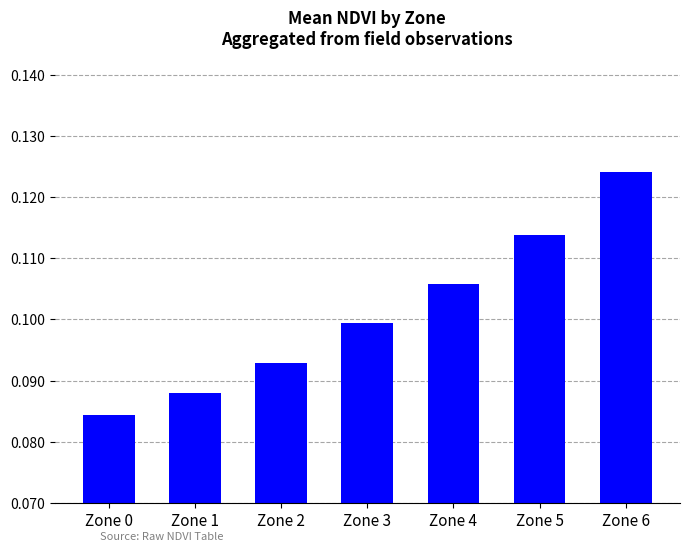

Is it true that the value at Zone 0 is 0.1?

True